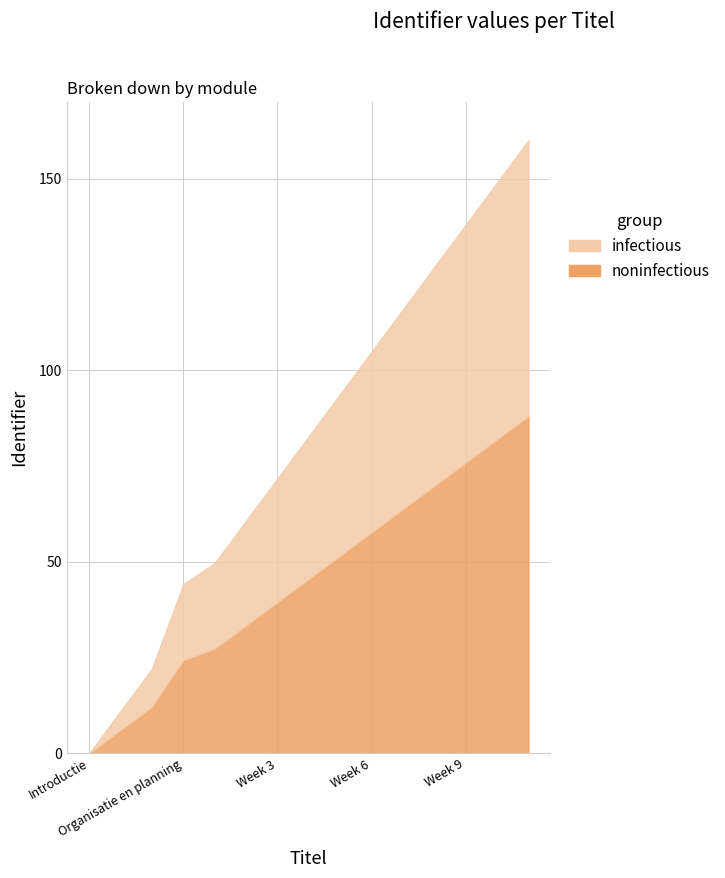

Is it true that the value at Week 5 is 5168024?

False